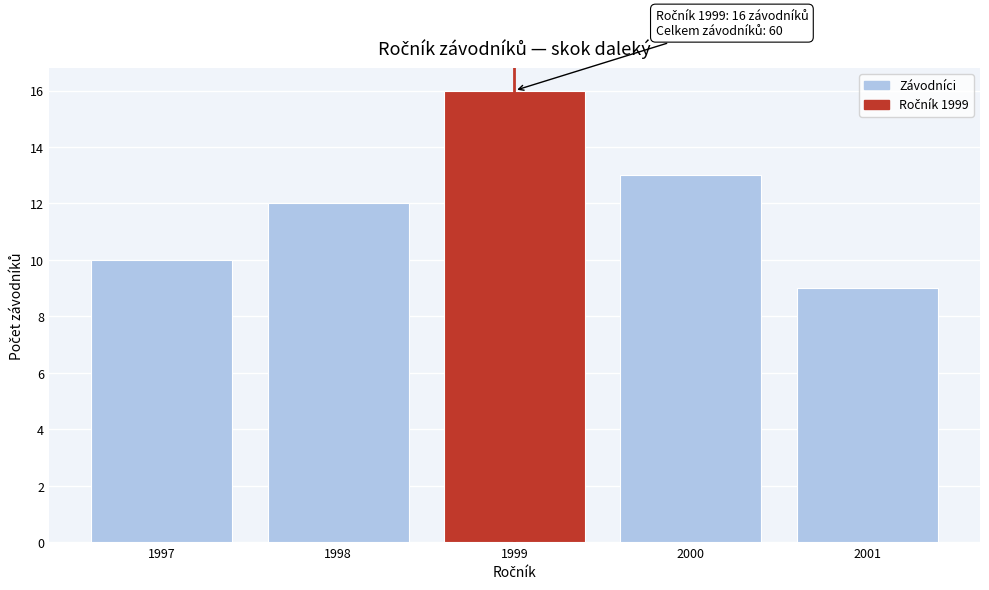

Reading left to right, transcribe all the data shown in this chart.

10	12	16	13	9